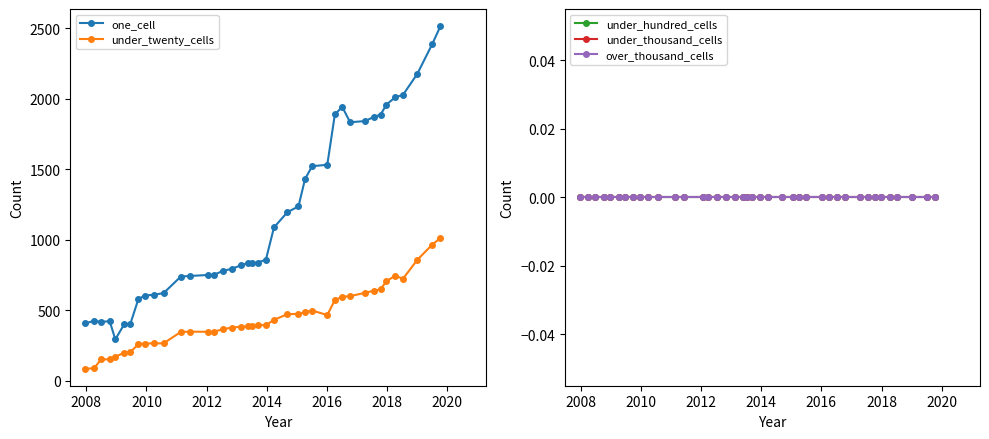

Which series has the widest spread of values?

one_cell